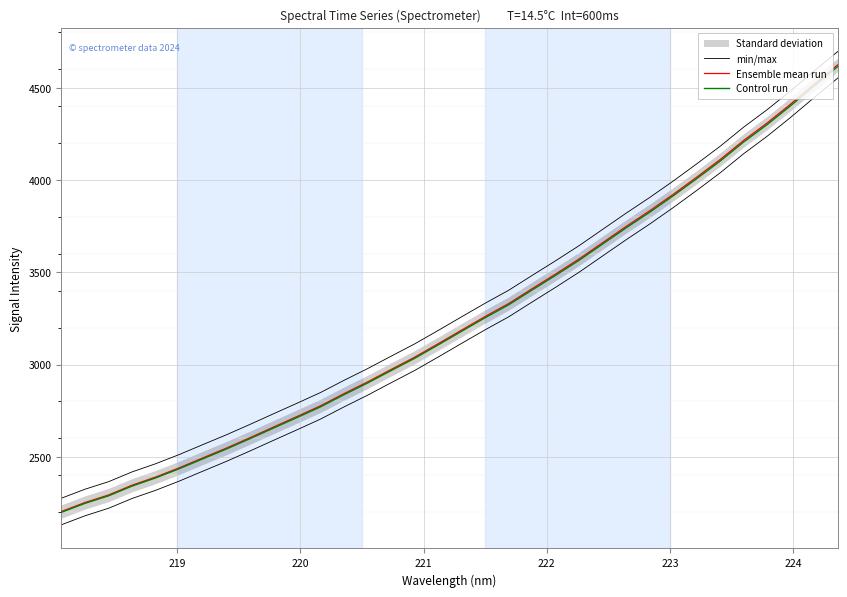

True or false: Control run and Ensemble mean run cross at least once.

False